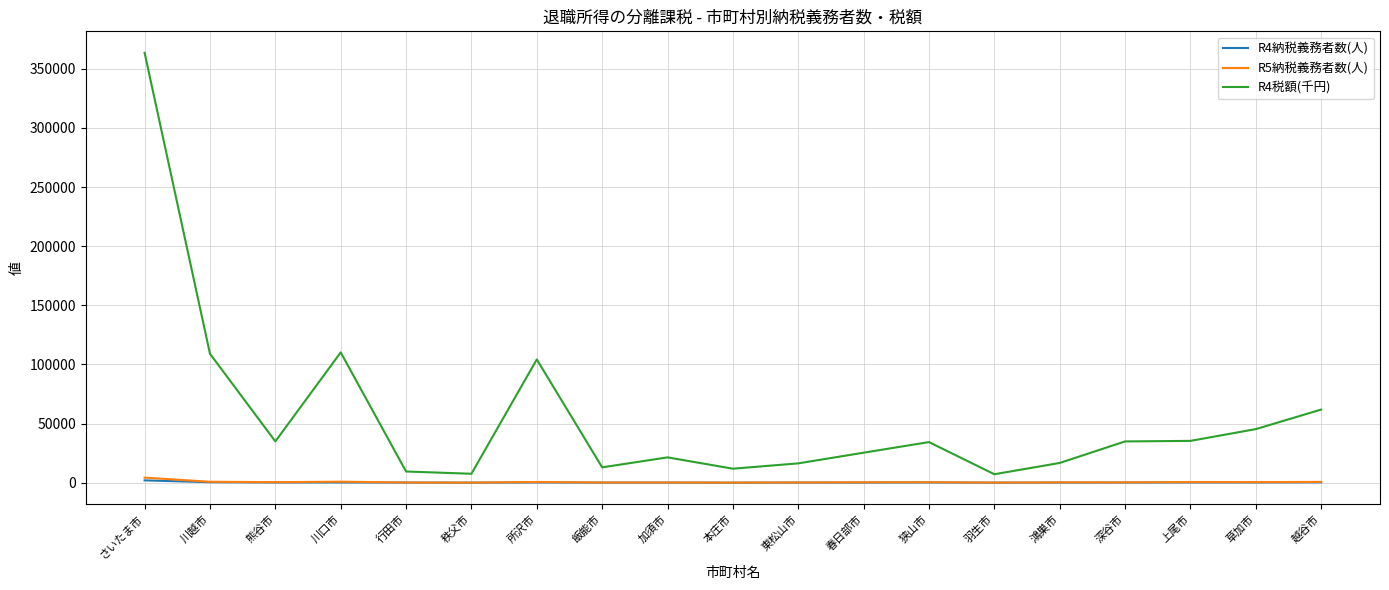

True or false: R5納税義務者数(人) and R4納税義務者数(人) cross at least once.

False